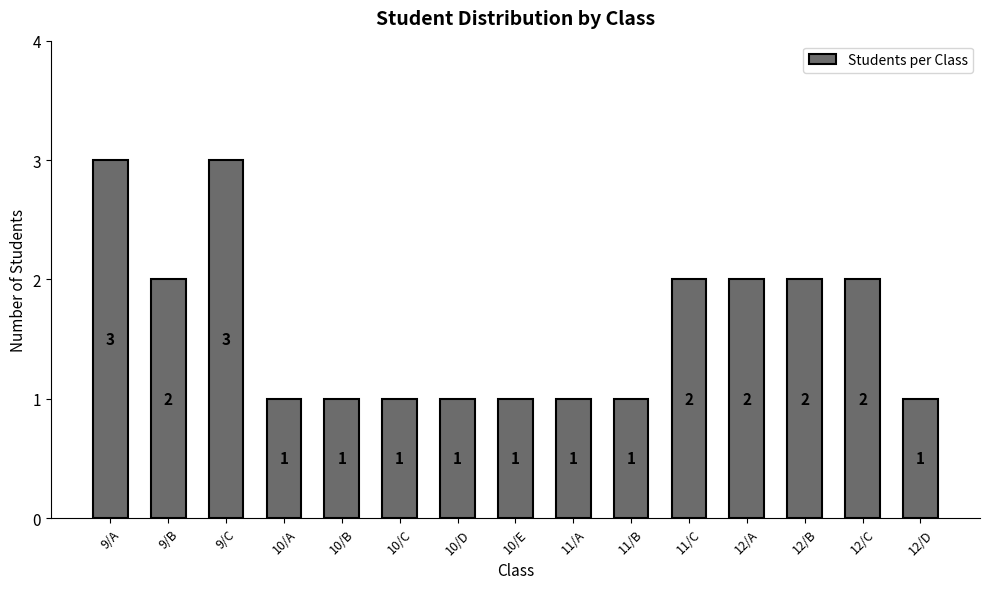

Reading left to right, transcribe all the data shown in this chart.

9/A=3	9/B=2	9/C=3	10/A=1	10/B=1	10/C=1	10/D=1	10/E=1	11/A=1	11/B=1	11/C=2	12/A=2	12/B=2	12/C=2	12/D=1